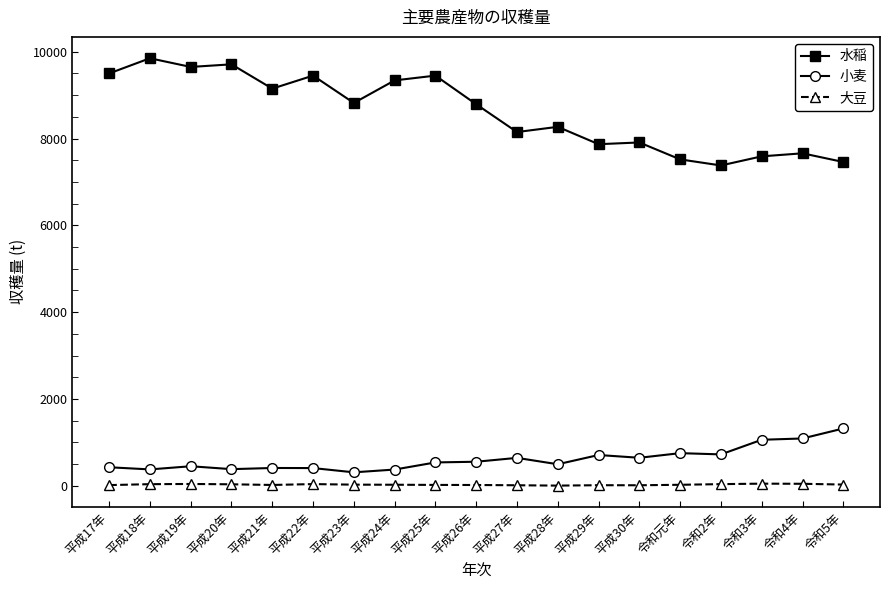

What is the difference between the maximum and minimum values in the 小麦 series?

1010